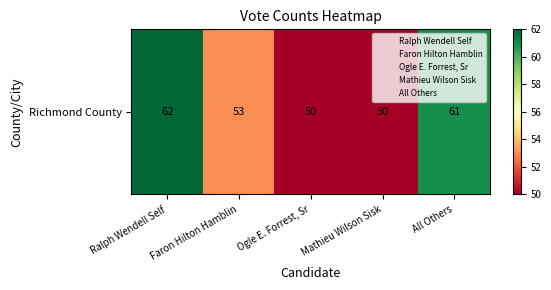

What is the difference between the maximum and minimum values?

12